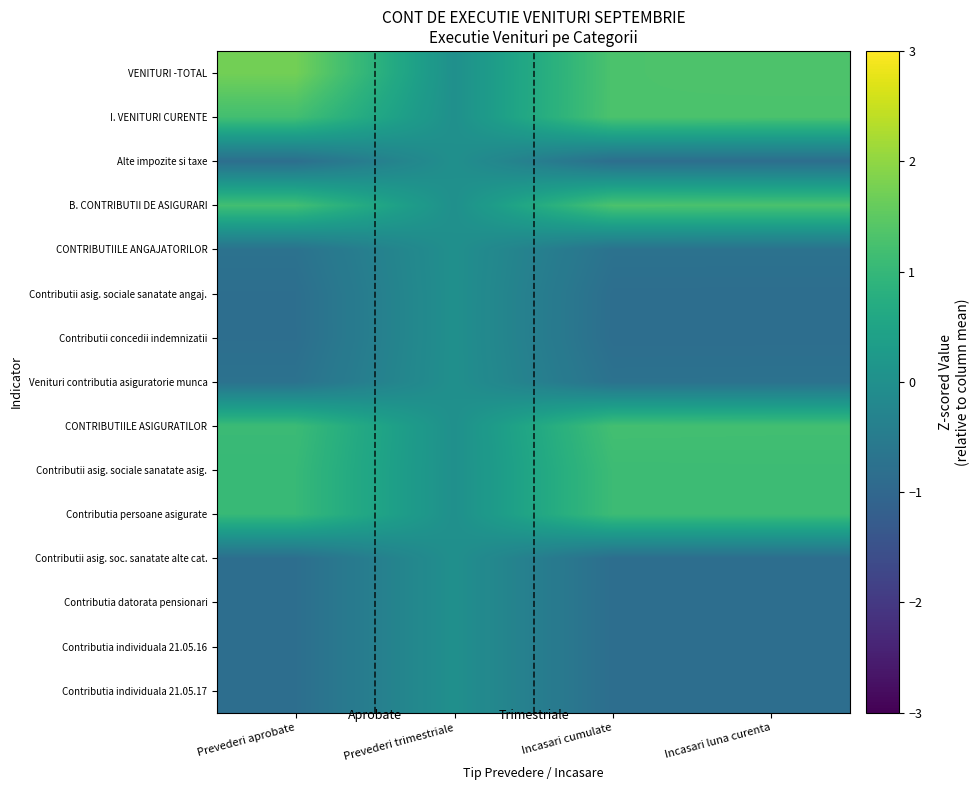

What is the difference between the highest and lowest values at Prevederi aprobate?

2.6